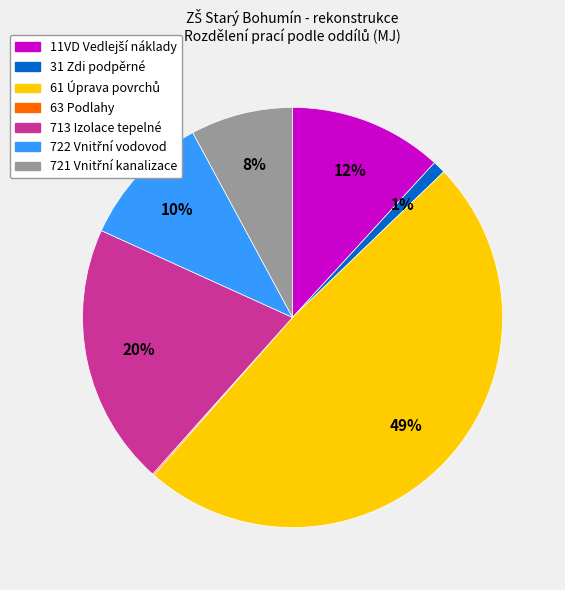

Does any single category account for the majority?

No